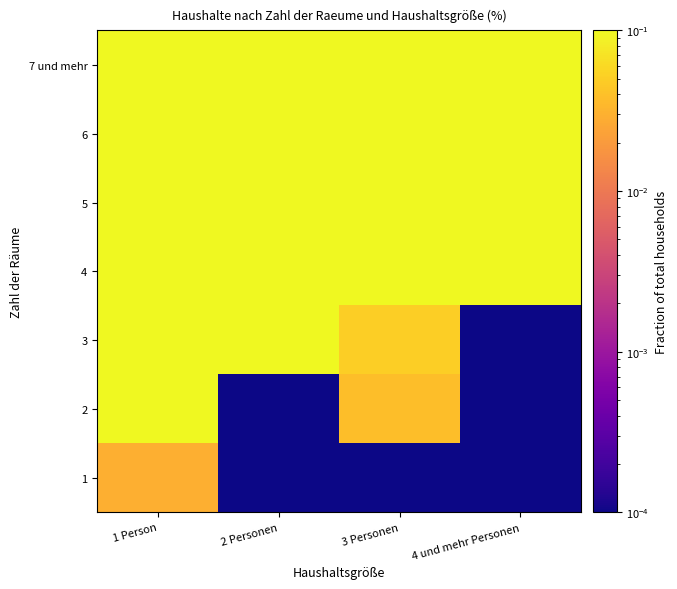

At which category is the sum across all series the highest?

3 Personen